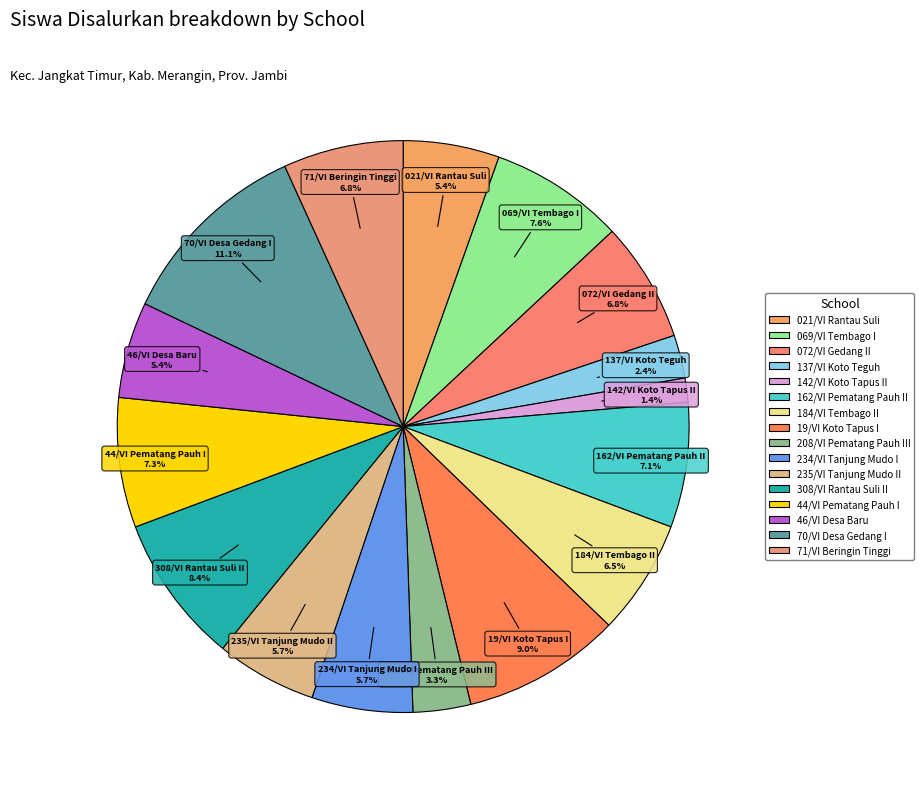

What is the largest slice in the pie chart?

70/VI Desa Gedang I